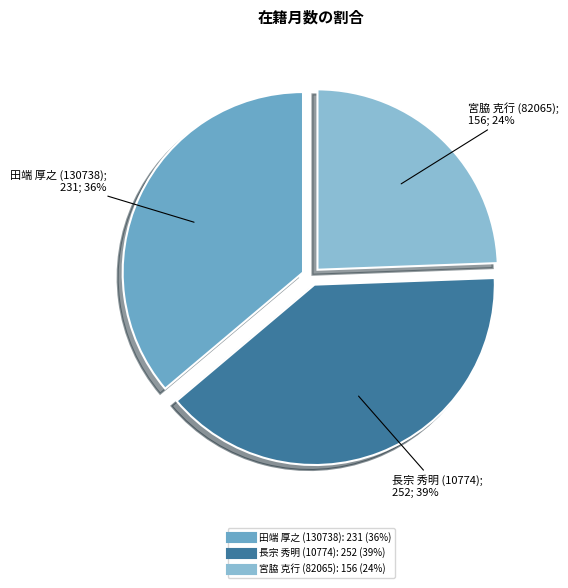

What is the ratio of the value at 田端 厚之 (130738) to the value at 宮脇 克行 (82065)?

1.5